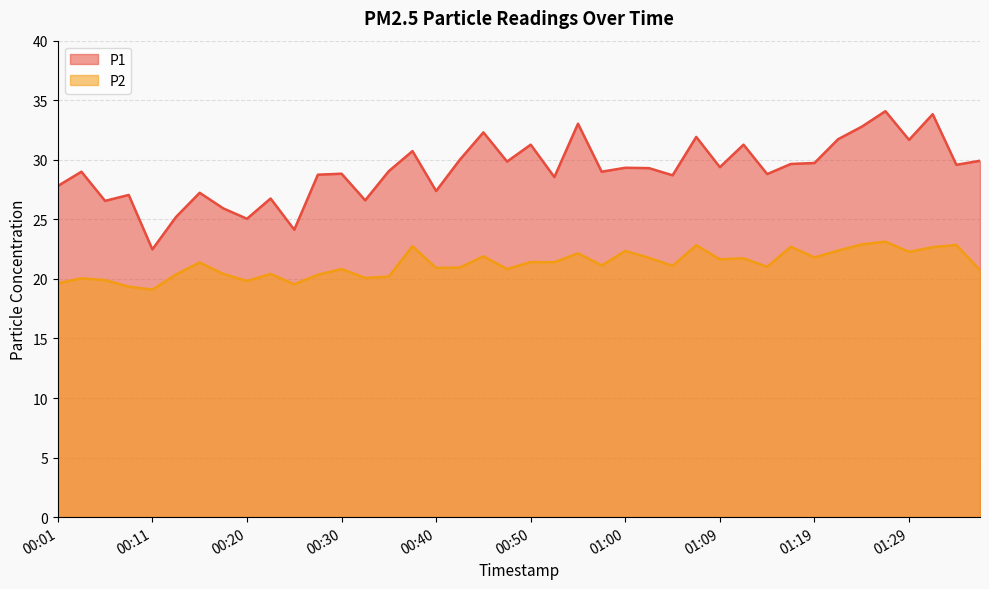

What position from the left is 01:14?

31